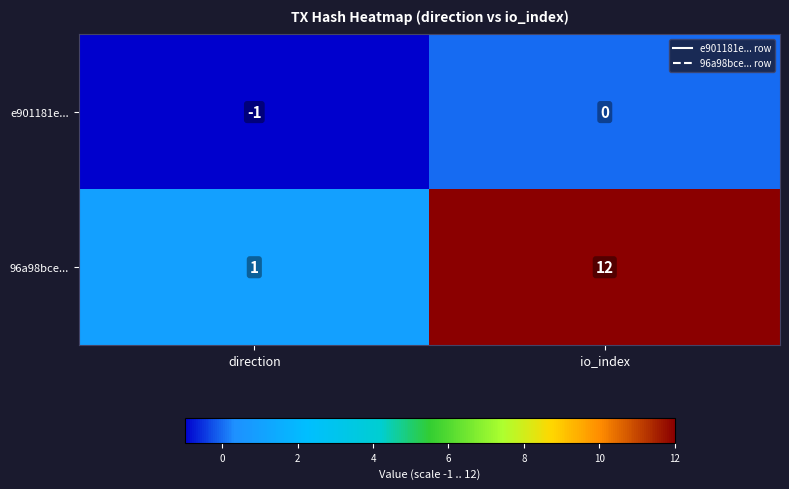

Which series has the largest range (max minus min)?

96a98bce...